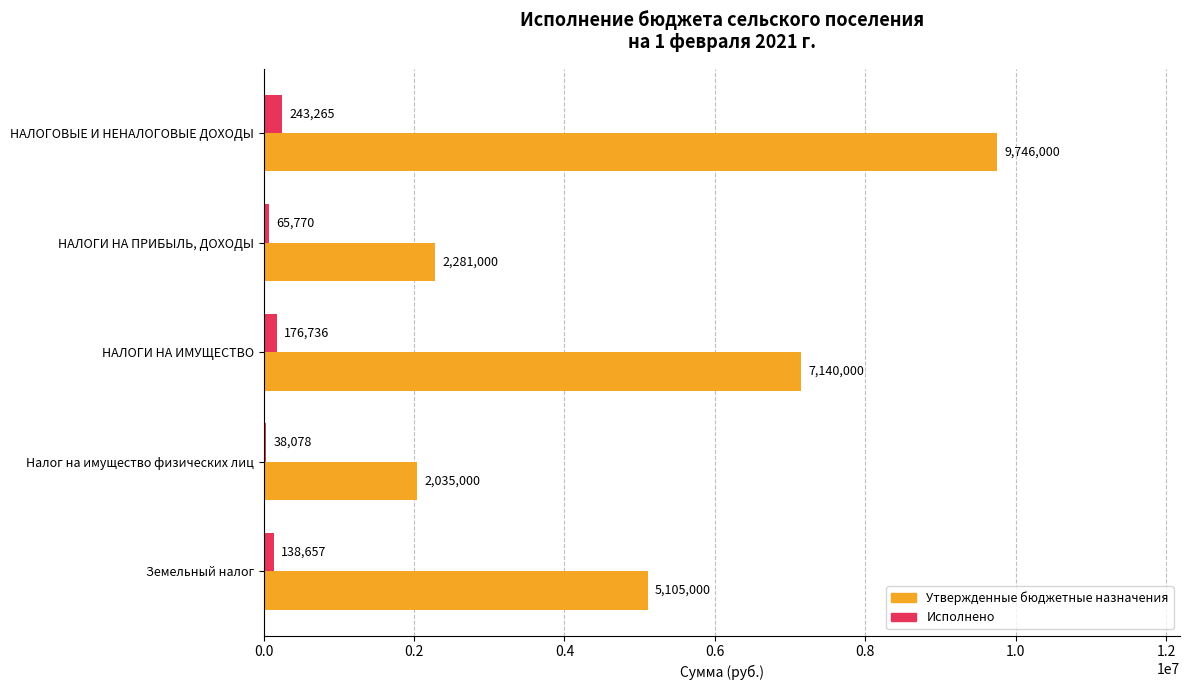

Which series has the largest total across all categories?

Утвержденные бюджетные назначения